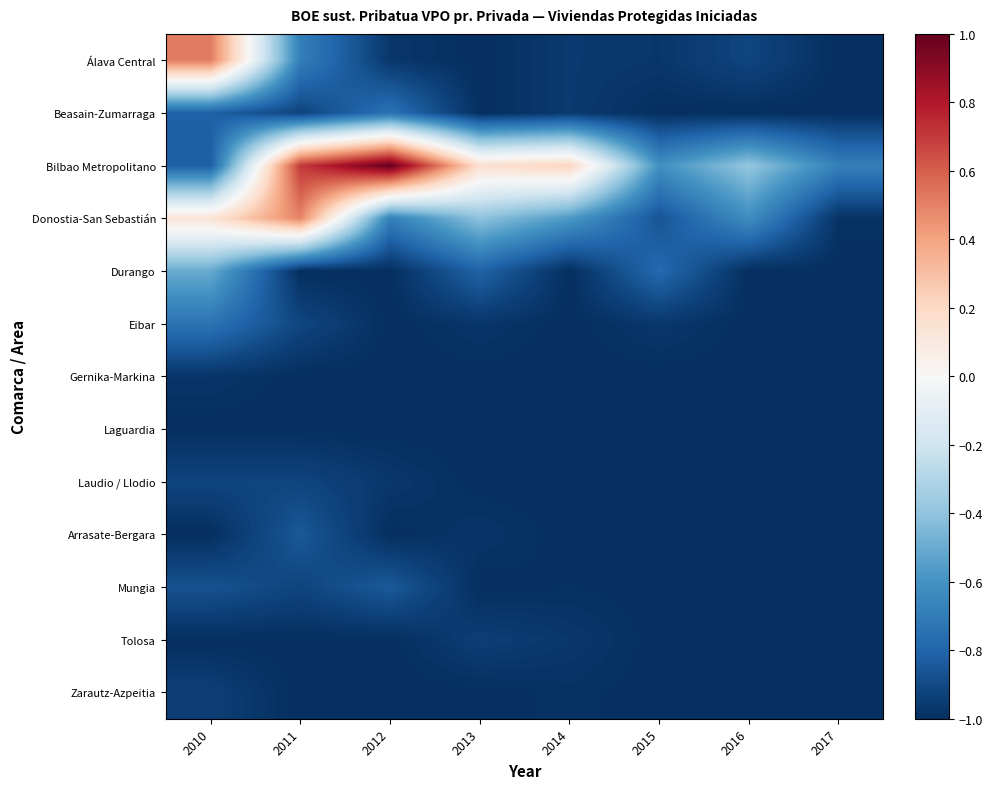

Reading left to right, what are all the values shown in this chart?

Álava Central: 2010=0.5	2011=-0.7	2012=-1.0	2013=-1.0	2014=-1.0	2015=-1.0	2016=-0.9	2017=-1.0
Beasain-Zumarraga: 2010=-0.8	2011=-0.9	2012=-0.7	2013=-1.0	2014=-1.0	2015=-1.0	2016=-1.0	2017=-1.0
Bilbao Metropolitano: 2010=-0.8	2011=0.7	2012=1.0	2013=0.2	2014=0.2	2015=-0.6	2016=-0.4	2017=-0.7
Donostia-San Sebastián: 2010=0.1	2011=0.5	2012=-0.7	2013=-0.4	2014=-0.6	2015=-0.9	2016=-0.6	2017=-1.0
Durango: 2010=-0.5	2011=-1.0	2012=-1.0	2013=-0.8	2014=-1.0	2015=-0.8	2016=-1.0	2017=-1.0
Eibar: 2010=-0.7	2011=-0.9	2012=-1.0	2013=-1.0	2014=-1.0	2015=-1.0	2016=-1.0	2017=-1.0
Gernika-Markina: 2010=-1.0	2011=-1.0	2012=-1.0	2013=-1.0	2014=-1.0	2015=-1.0	2016=-1.0	2017=-1.0
Laguardia: 2010=-1.0	2011=-1.0	2012=-1.0	2013=-1.0	2014=-1.0	2015=-1.0	2016=-1.0	2017=-1.0
Laudio / Llodio: 2010=-0.9	2011=-0.9	2012=-1.0	2013=-1.0	2014=-1.0	2015=-1.0	2016=-1.0	2017=-1.0
Arrasate-Bergara: 2010=-1.0	2011=-0.8	2012=-1.0	2013=-1.0	2014=-1.0	2015=-1.0	2016=-1.0	2017=-1.0
Mungia: 2010=-0.9	2011=-0.9	2012=-0.8	2013=-1.0	2014=-1.0	2015=-1.0	2016=-1.0	2017=-1.0
Tolosa: 2010=-1.0	2011=-1.0	2012=-1.0	2013=-0.9	2014=-1.0	2015=-1.0	2016=-1.0	2017=-1.0
Zarautz-Azpeitia: 2010=-0.9	2011=-1.0	2012=-1.0	2013=-1.0	2014=-1.0	2015=-1.0	2016=-1.0	2017=-1.0